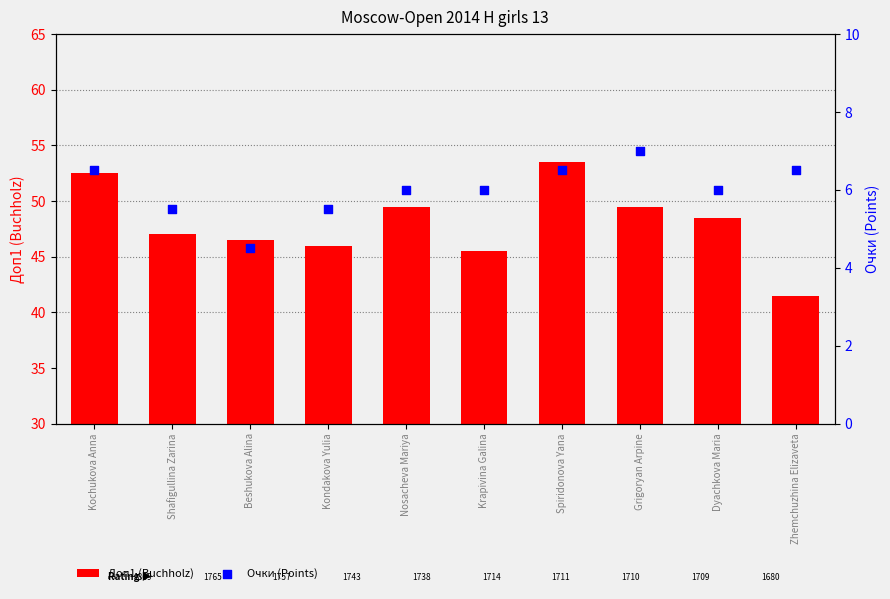

At how many categories does at least one series exceed 31?

10